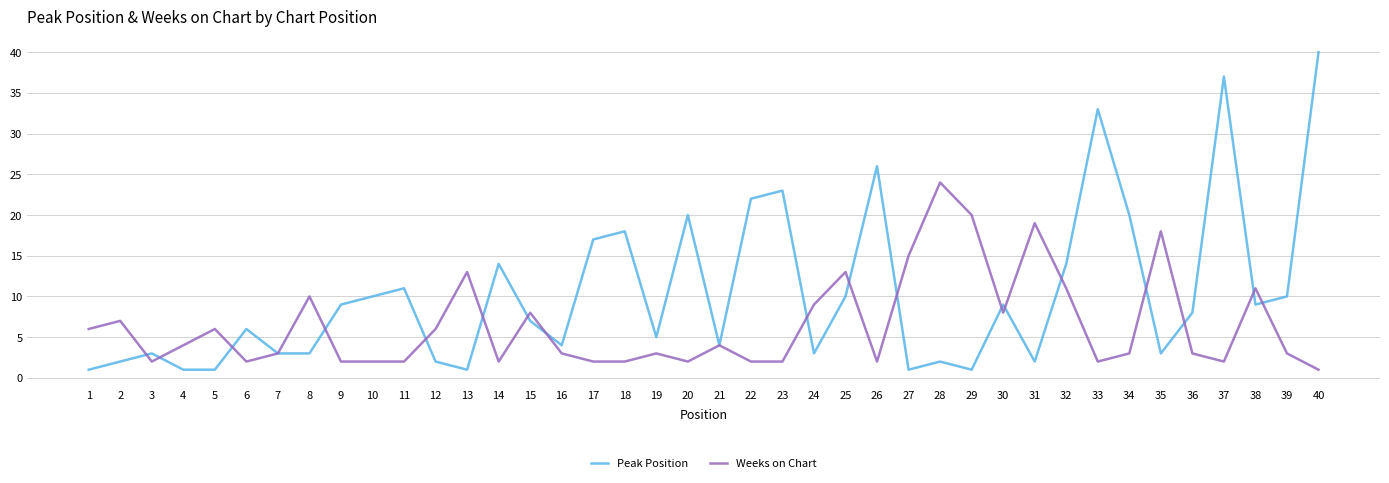

Between which two adjacent categories do Weeks on Chart and Peak Position first intersect?

2 and 3